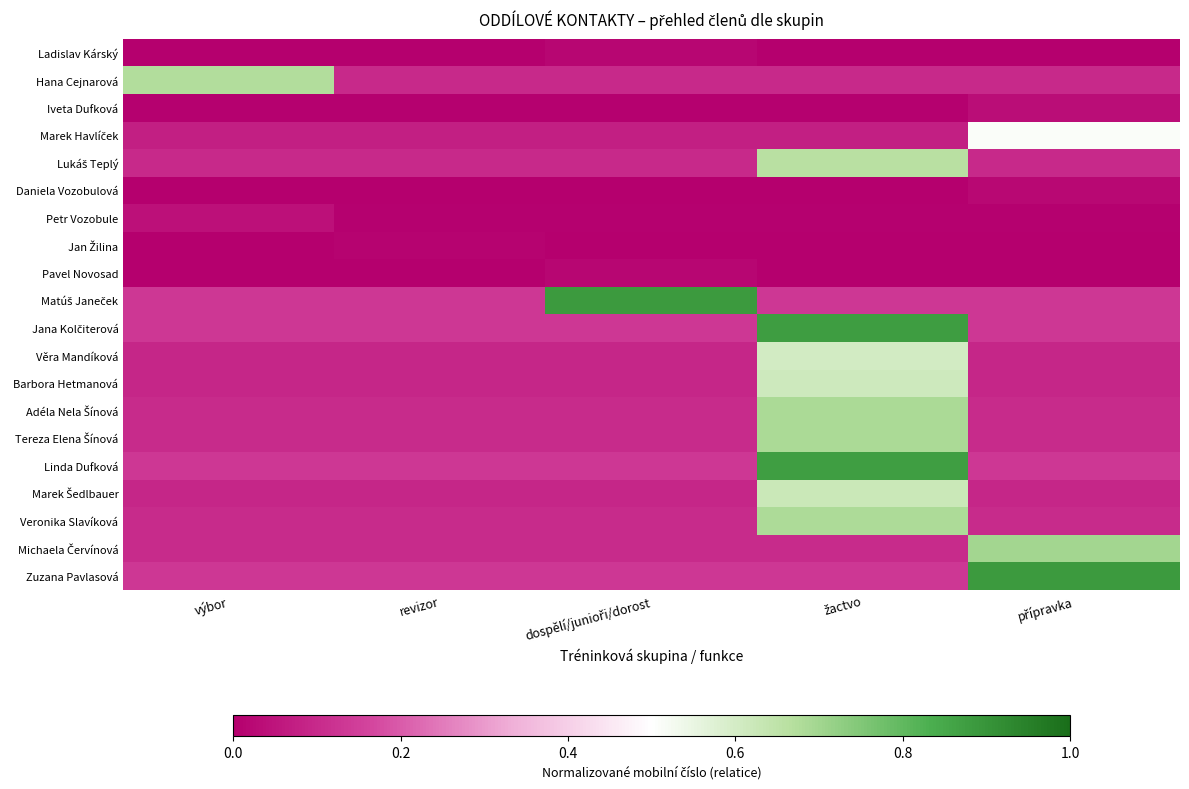

What is the greatest value displayed?

0.9